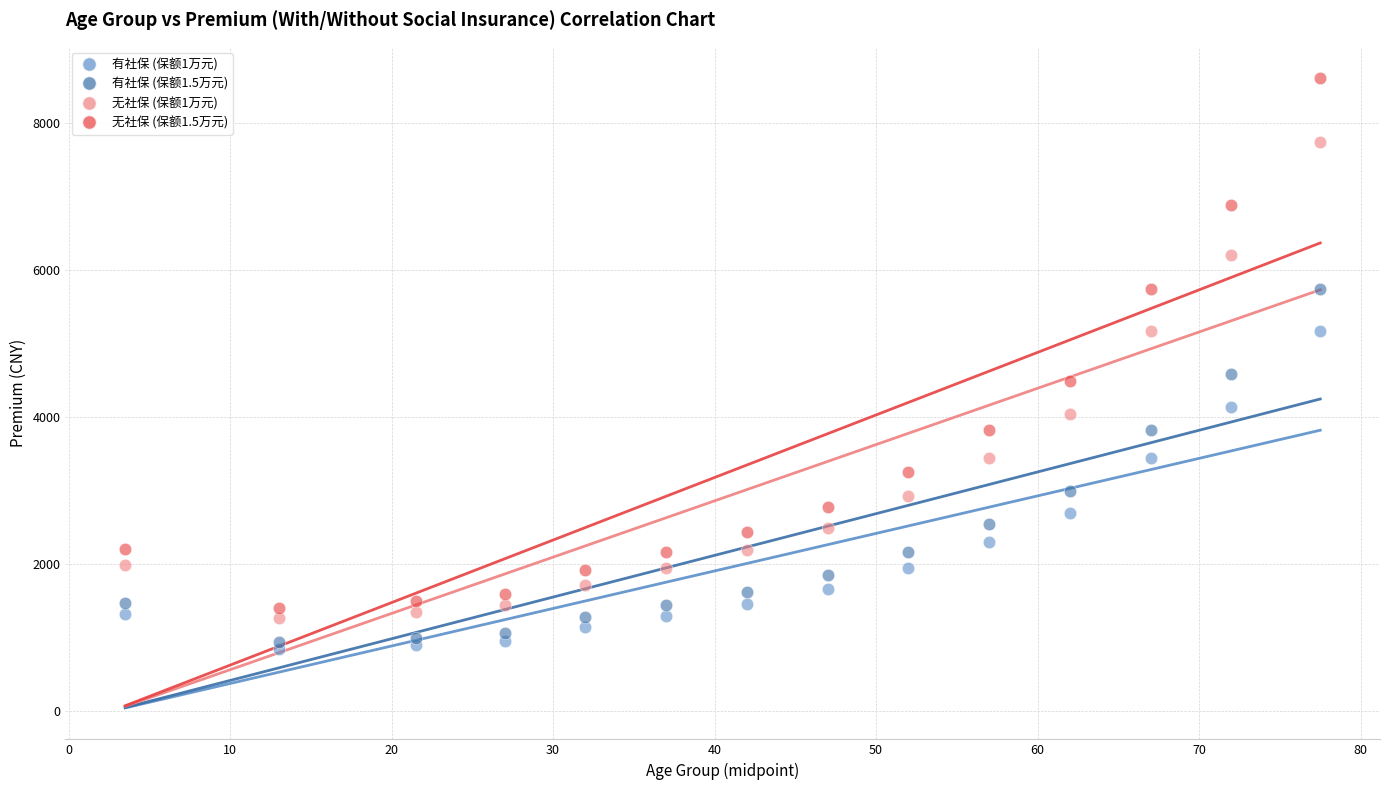

Across all series, what Y value is closest to 4724?

4590